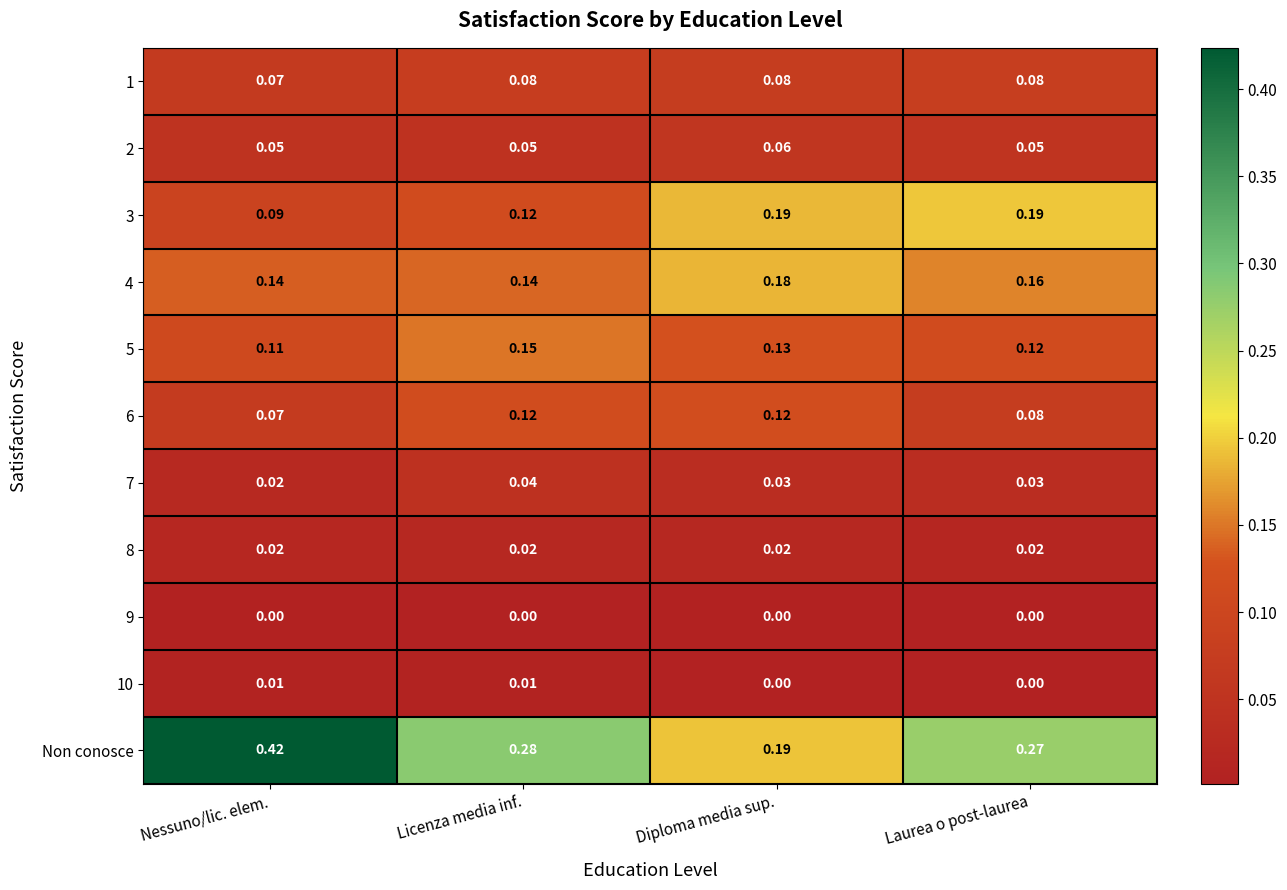

Is the value of 10 at Diploma media sup. greater than the value of 3 at Diploma media sup.?

No